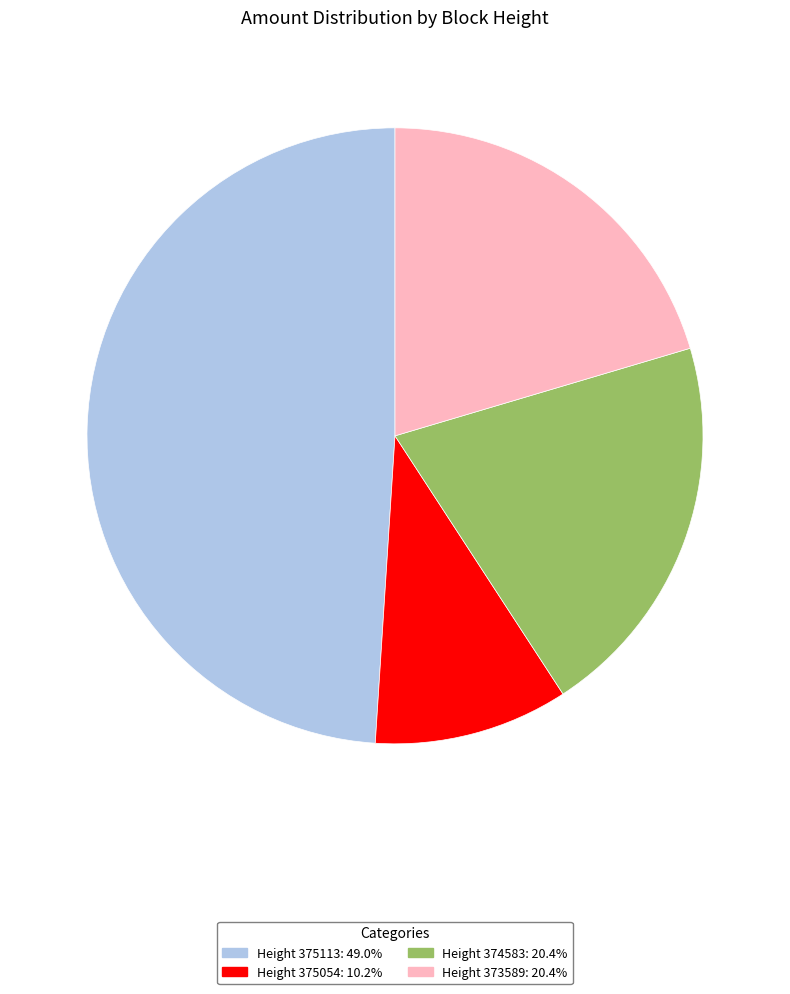

How many segments does this pie chart have?

4